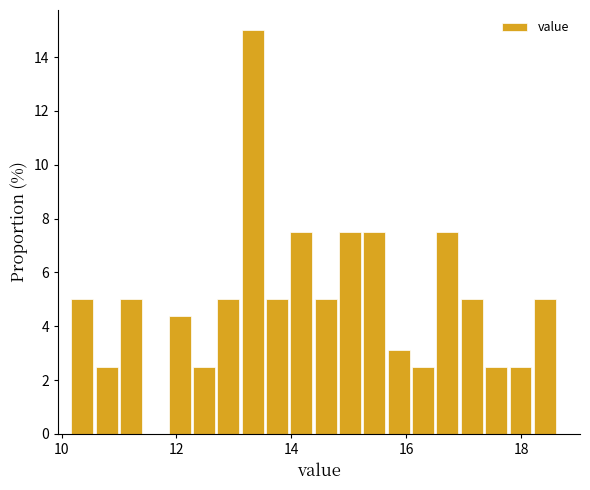

Around what value on the x-axis is the tallest bar? Give the approximate position of its centre, as read against the axis.

13.4